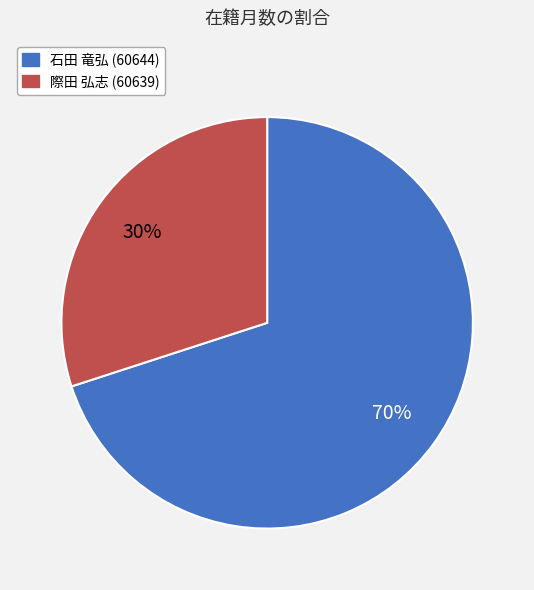

Which category has the smallest portion of the pie?

際田 弘志 (60639)